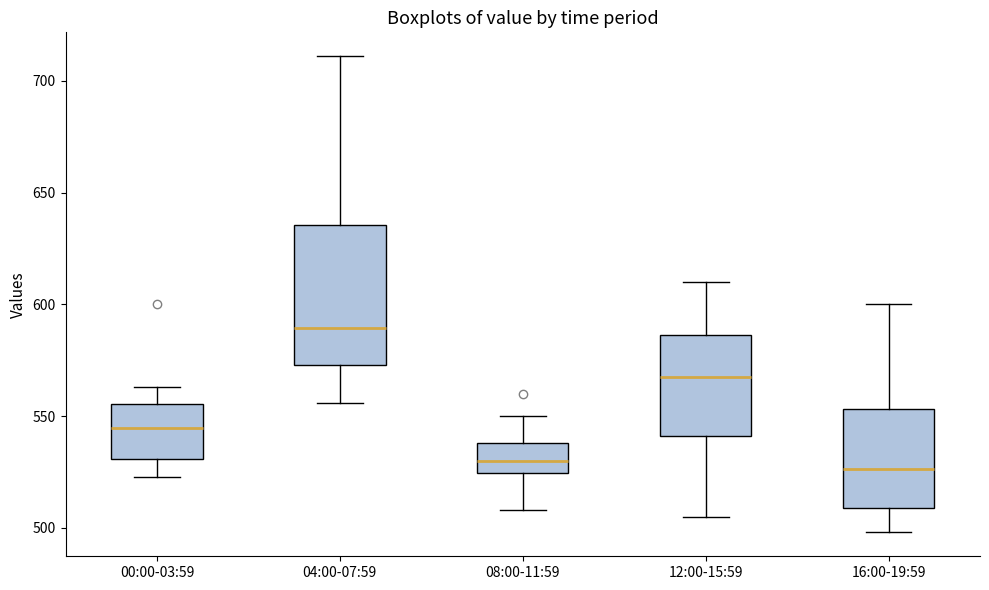

Which box has the highest median line?

04:00-07:59